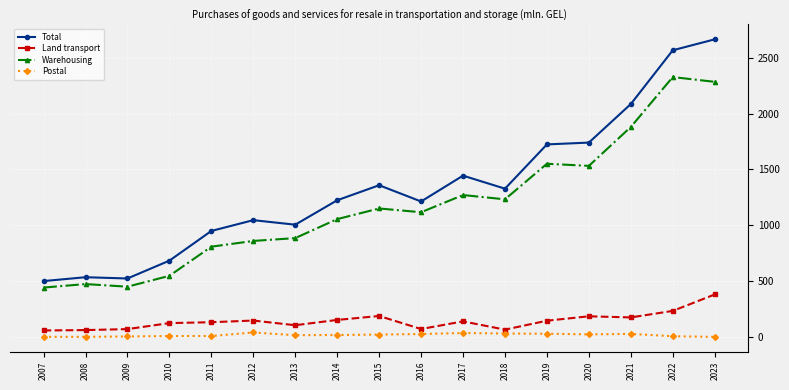

Which series has the largest total across all categories?

Total